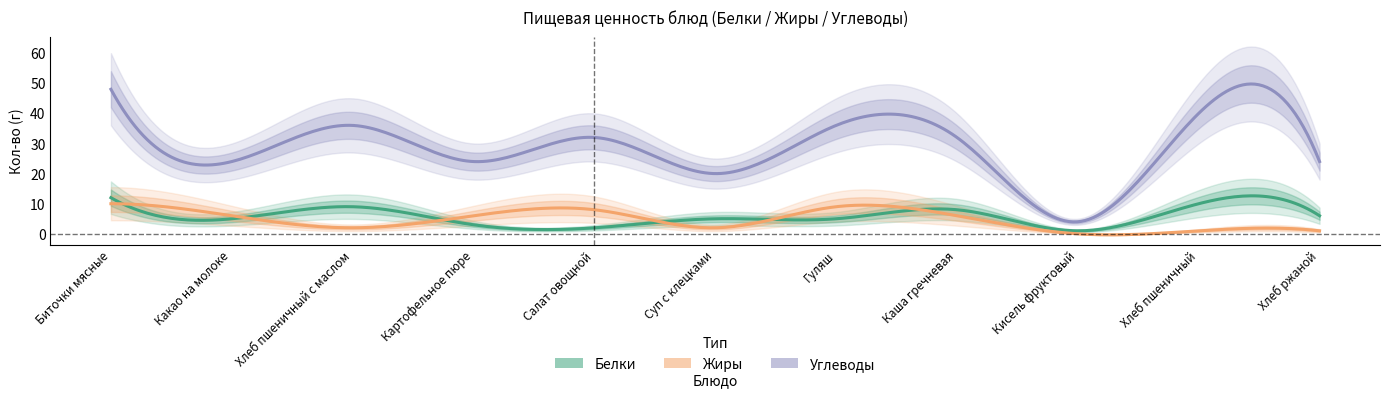

What are all the series names shown in the legend?

Белки, Жиры, Углеводы